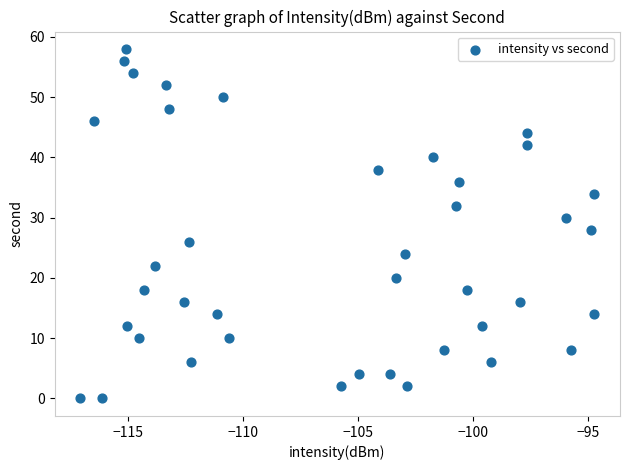

What is the range of Y values (max minus min)?

58